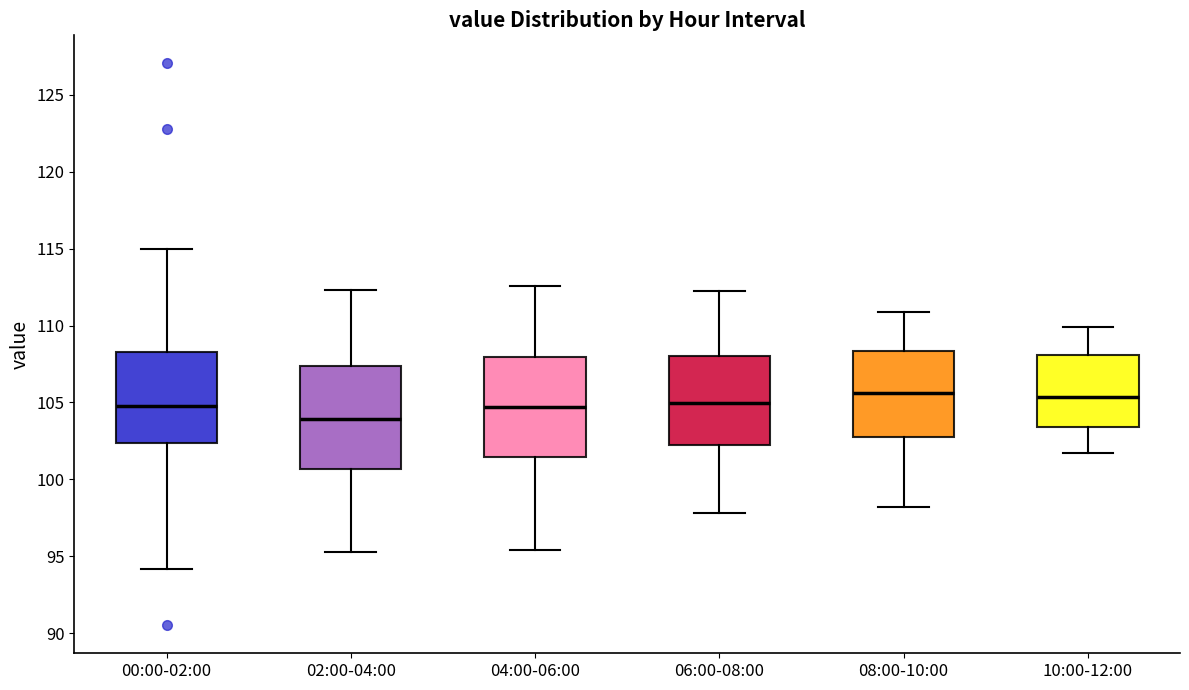

Where does the median line of the box for 06:00-08:00 sit on the y-axis? The values are not printed on the chart, so give them approximately, as read against the axis.

105.0